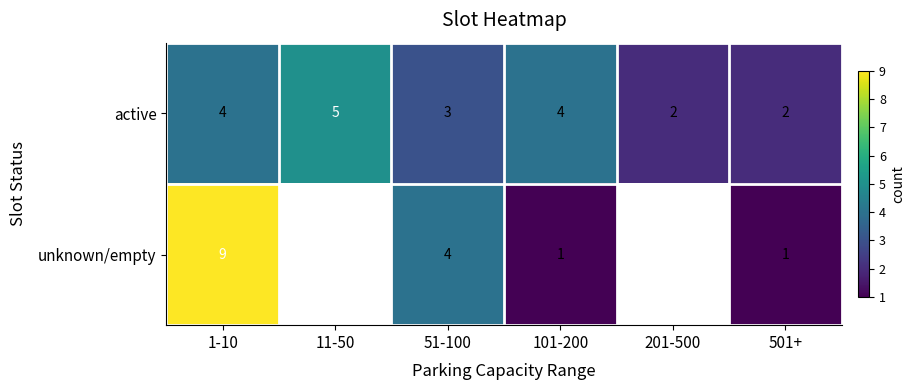

Rank the series at 51-100 from lowest to highest value.

active, unknown/empty